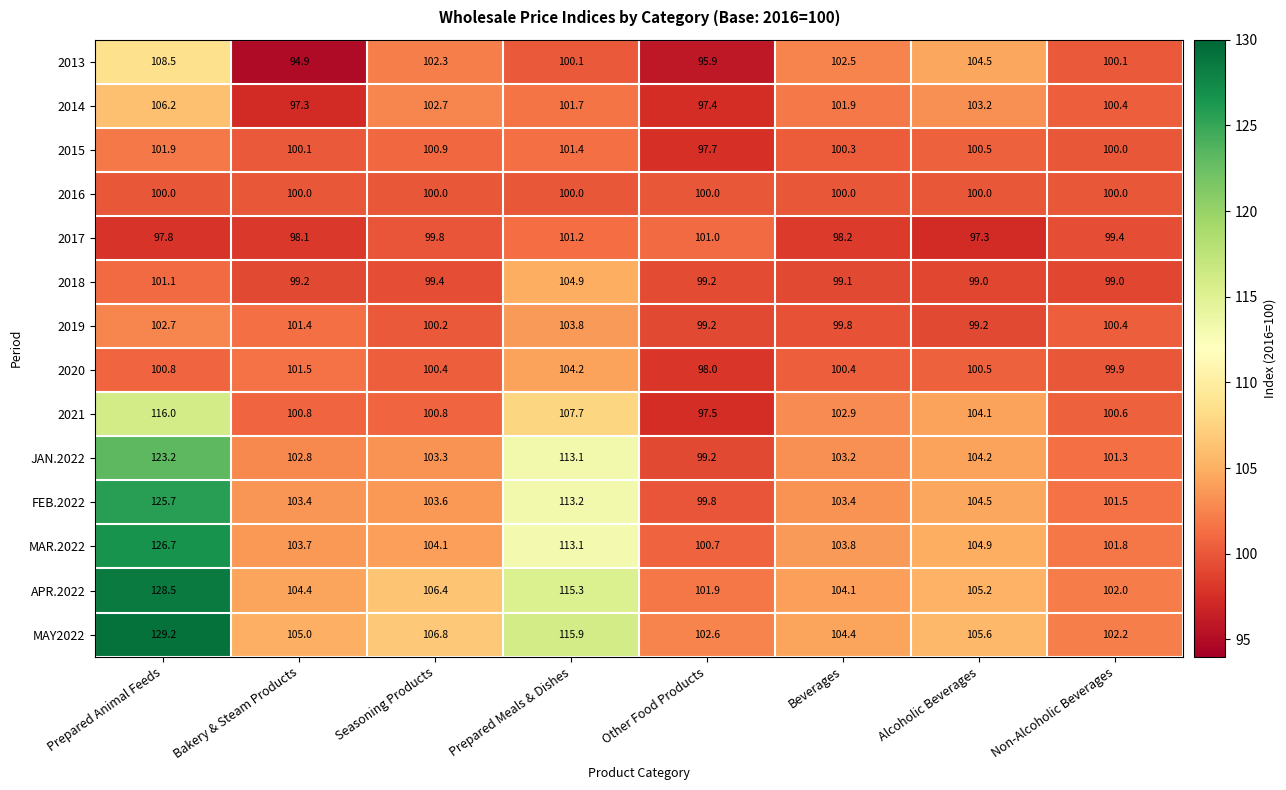

The value of 2019 at Prepared Animal Feeds is 43.4. True or false?

False